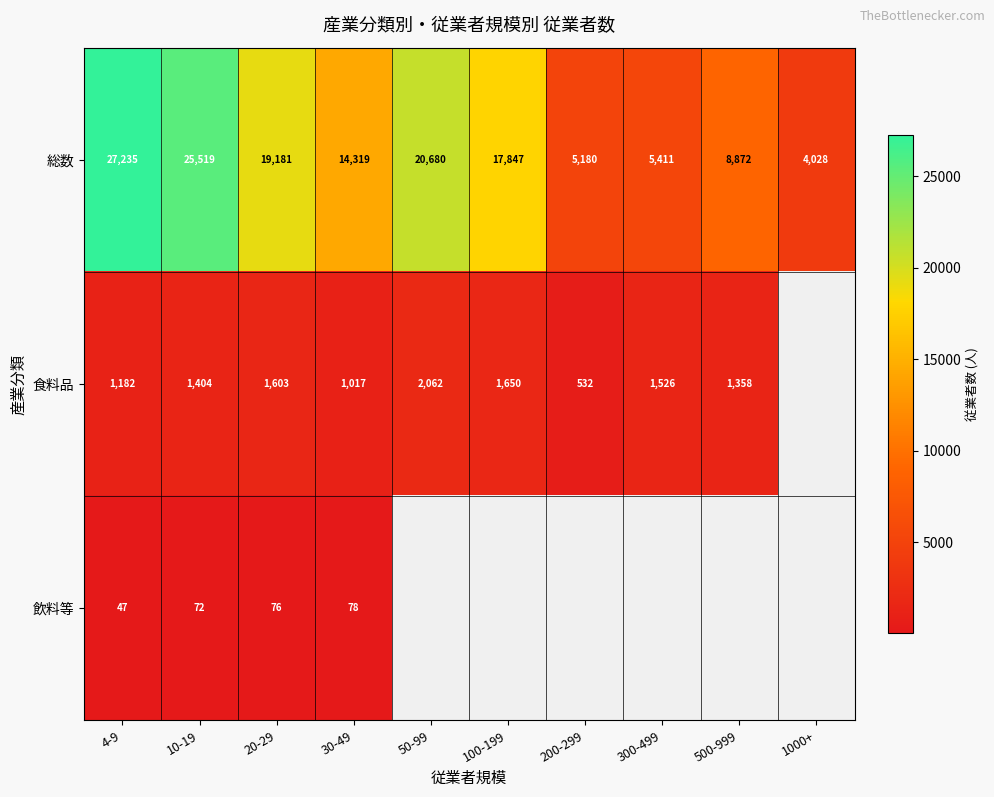

What is the difference between the maximum and minimum values in the 総数 series?

23207